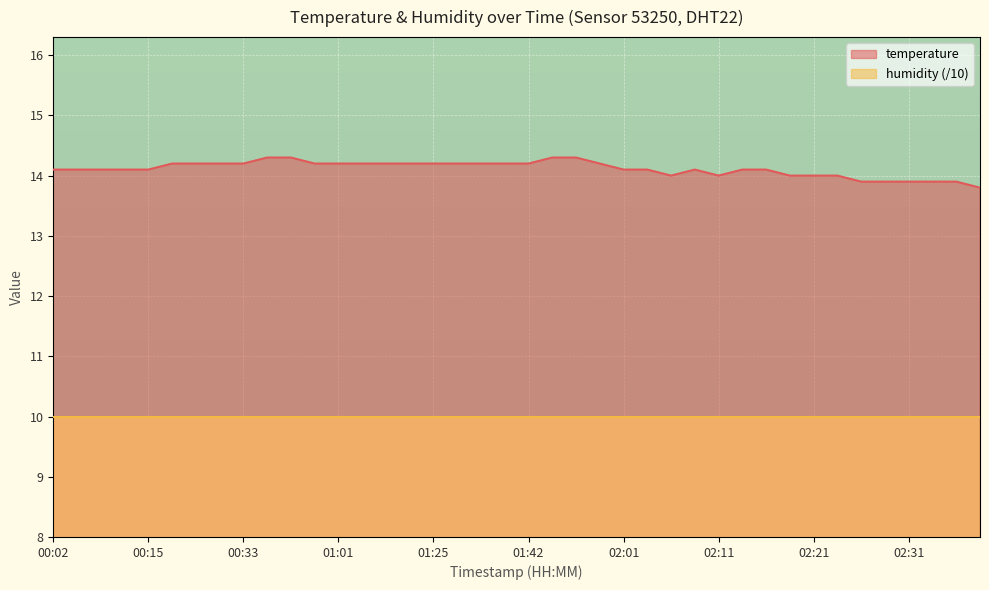

Where is the data nearest to the value 14?

02:06